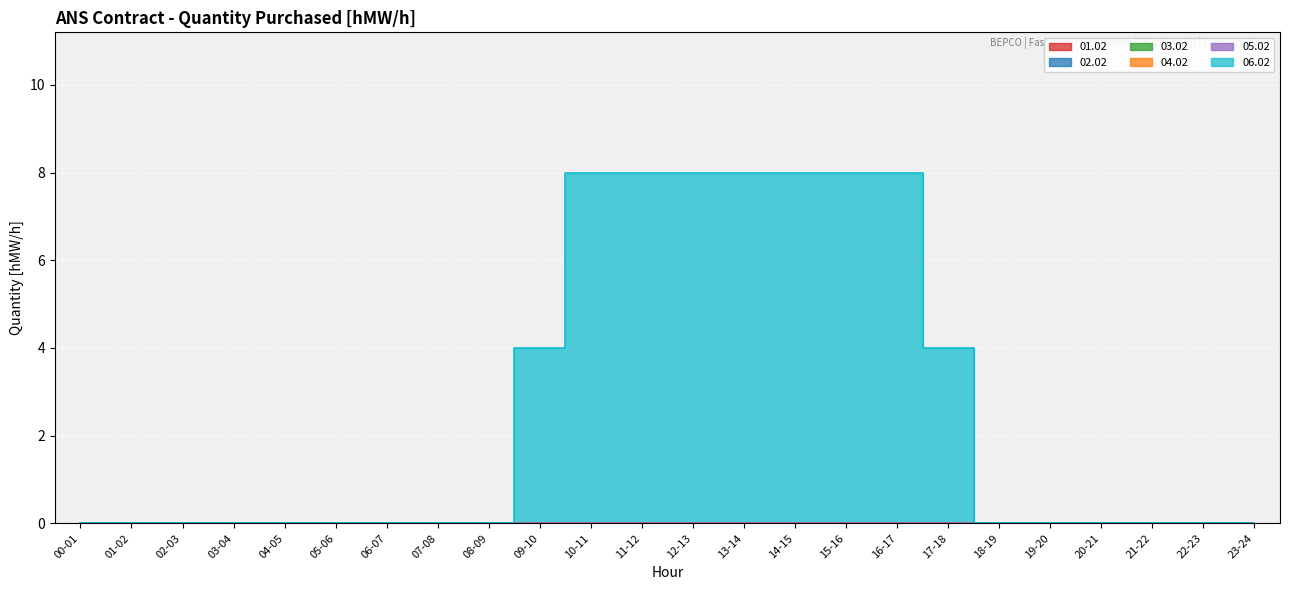

How many series are shown in this chart?

6